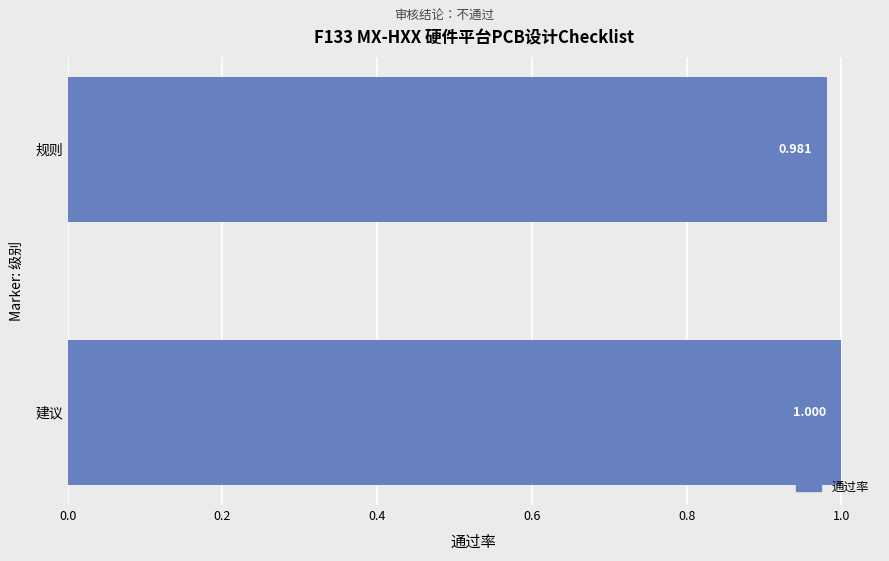

Between 规则 and 建议, which is larger?

建议